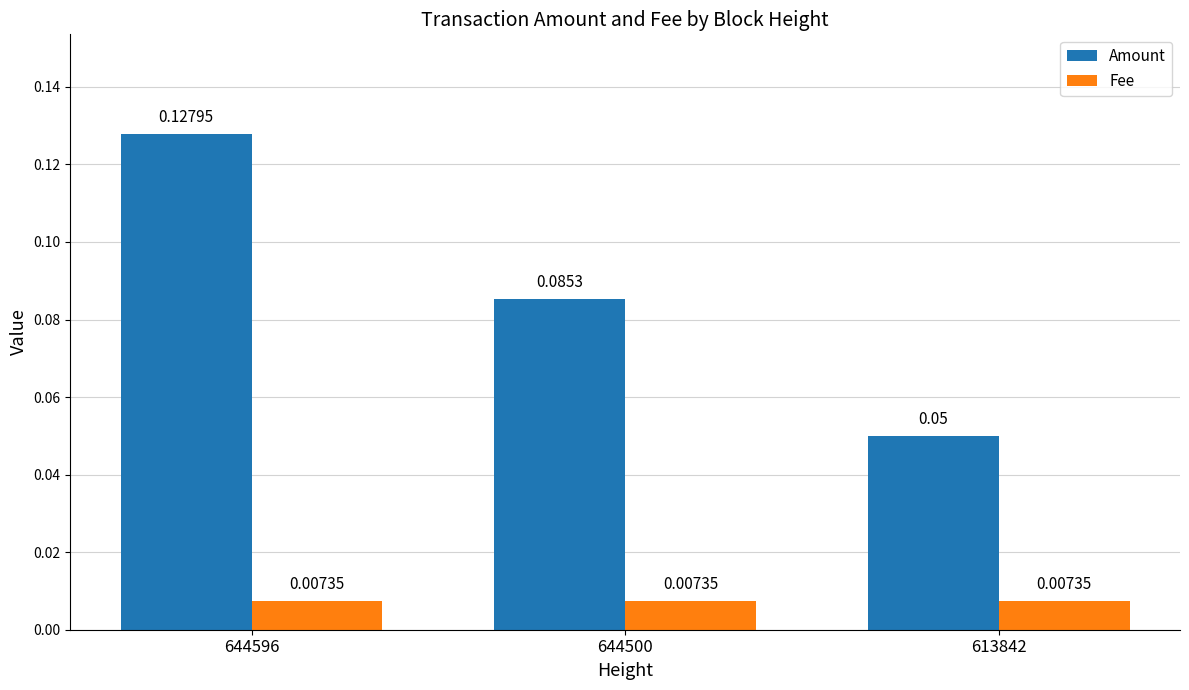

At which category is the sum across all series the highest?

644596